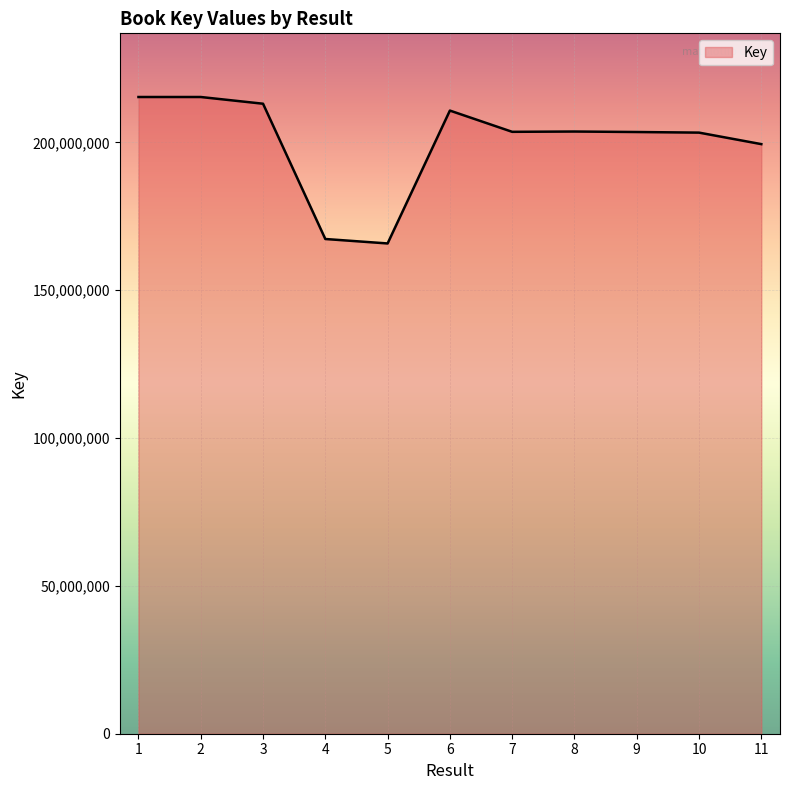

What is the sum of all values?

2201013076